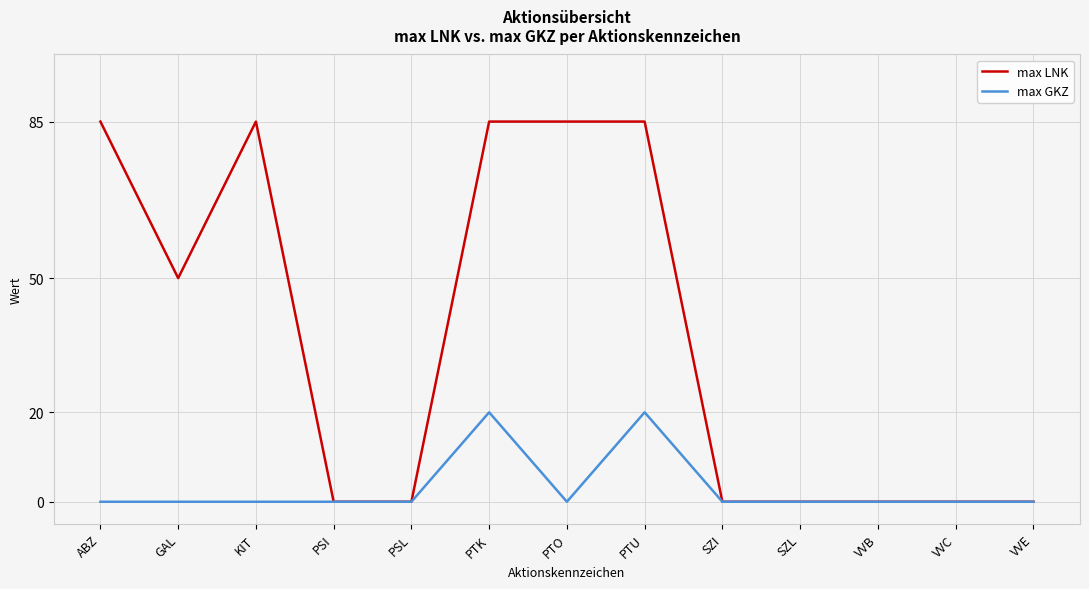

Which series has the widest spread of values?

max LNK